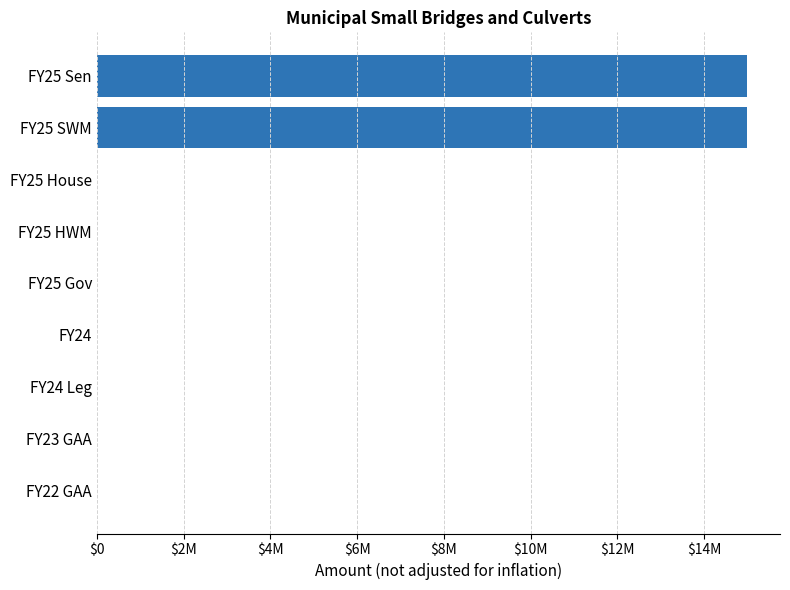

What is the difference between the maximum and minimum values?

15000000